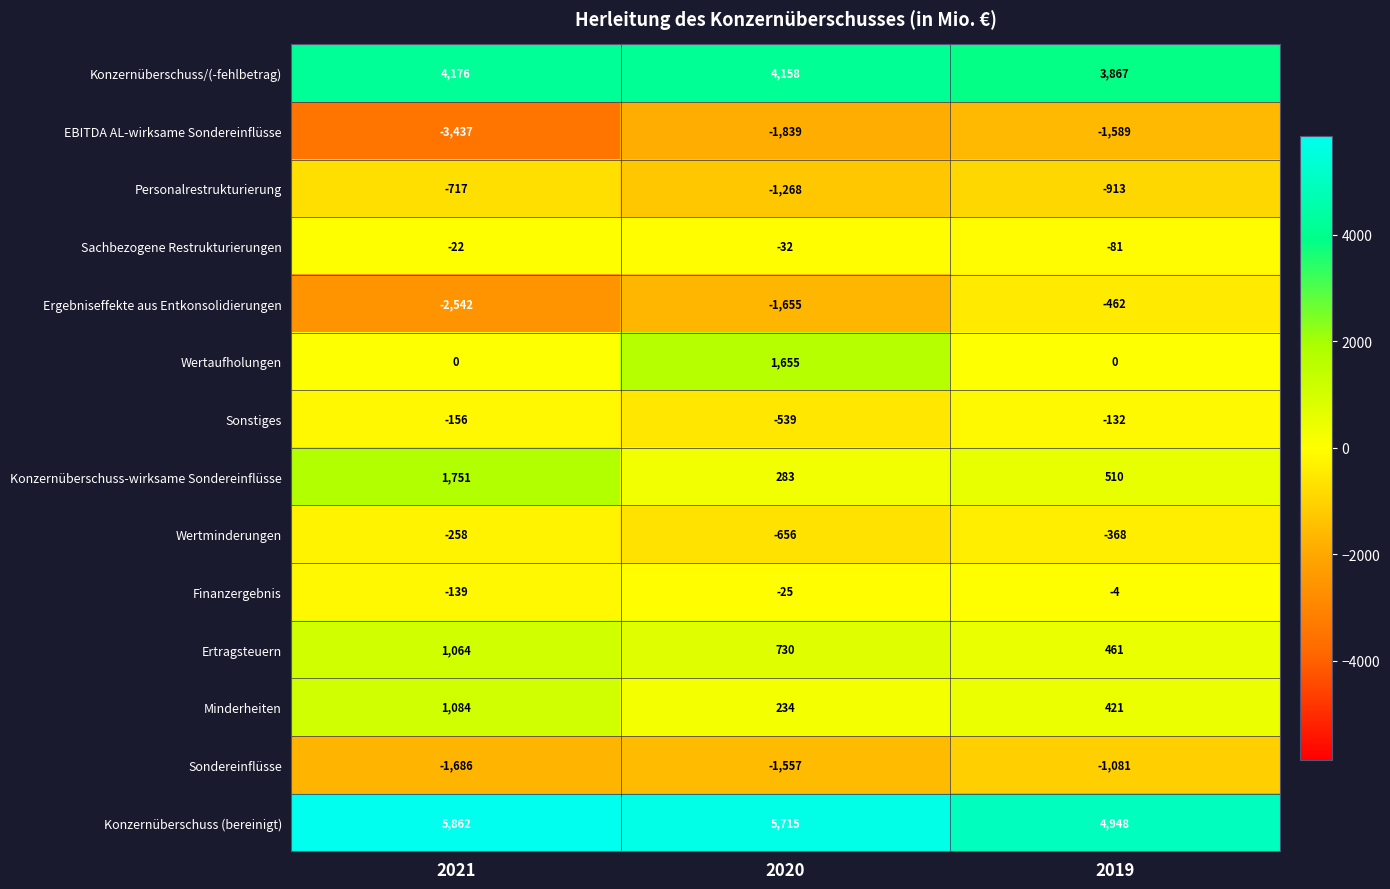

True or false: Ertragsteuern has a value of 461 at 2019.

True